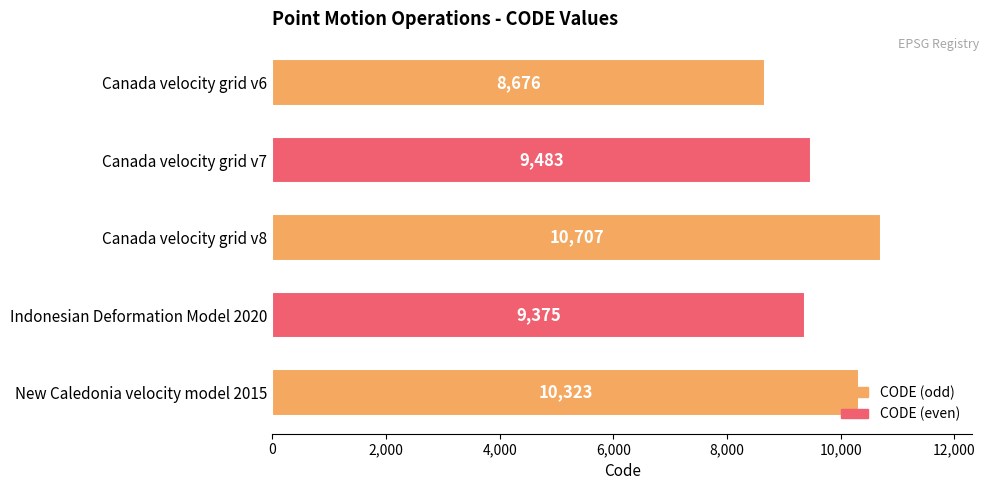

Rank the categories by value from lowest to highest.

Canada velocity grid v6, Indonesian Deformation Model 2020, Canada velocity grid v7, New Caledonia velocity model 2015, Canada velocity grid v8